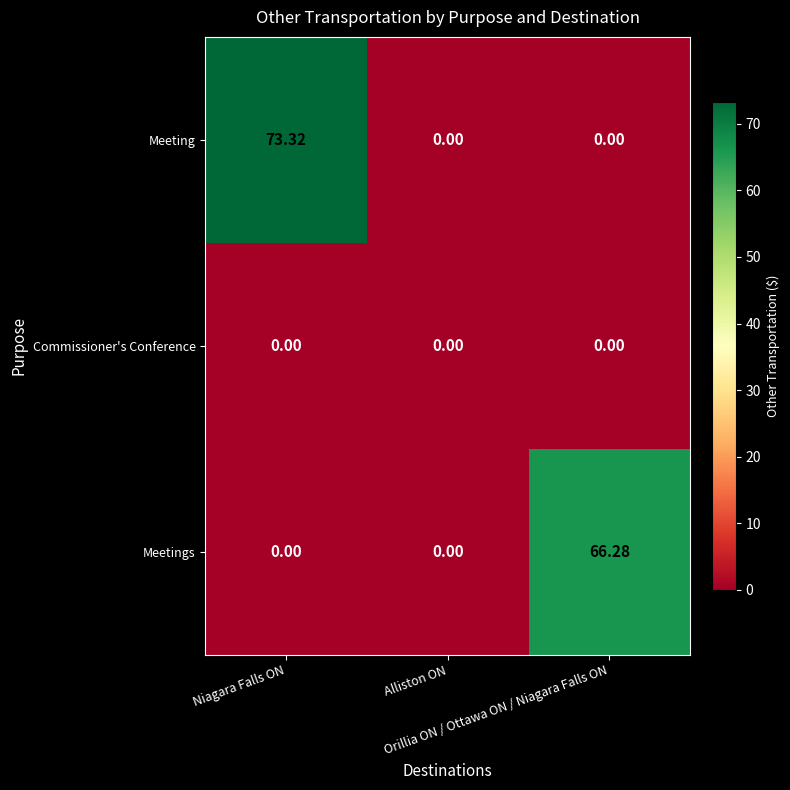

Which series has the widest spread of values?

Meeting